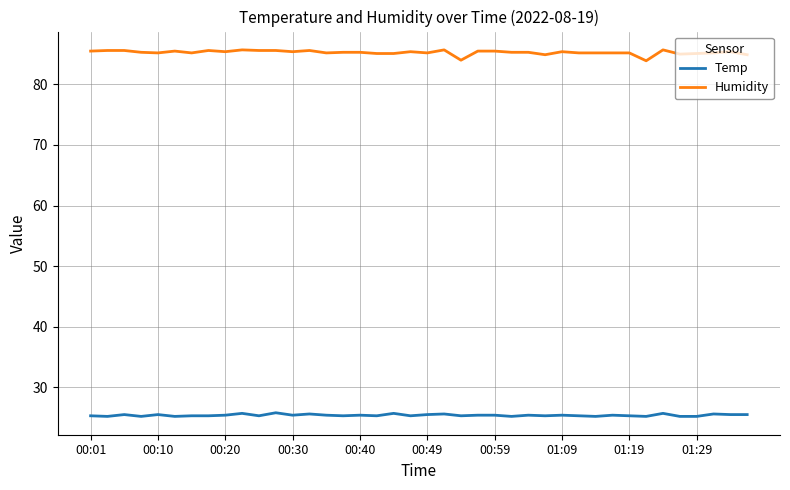

What is the lowest value of the Temp series?

25.2